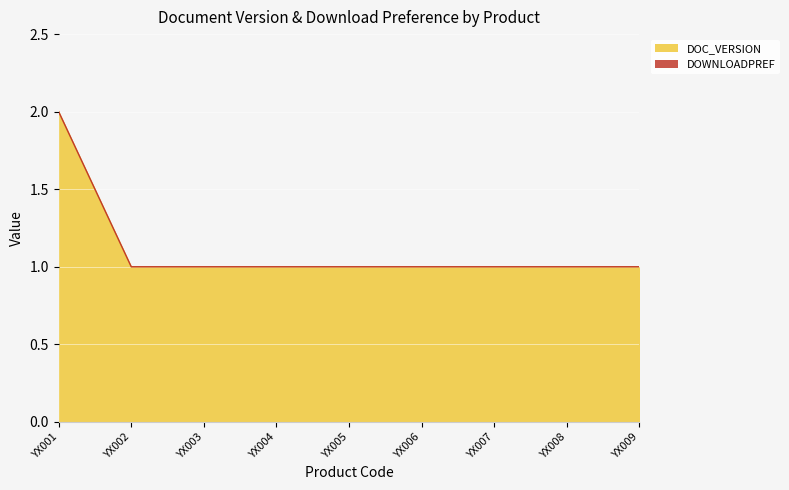

Reading left to right, what are all the values shown in this chart?

2	1	1	1	1	1	1	1	1